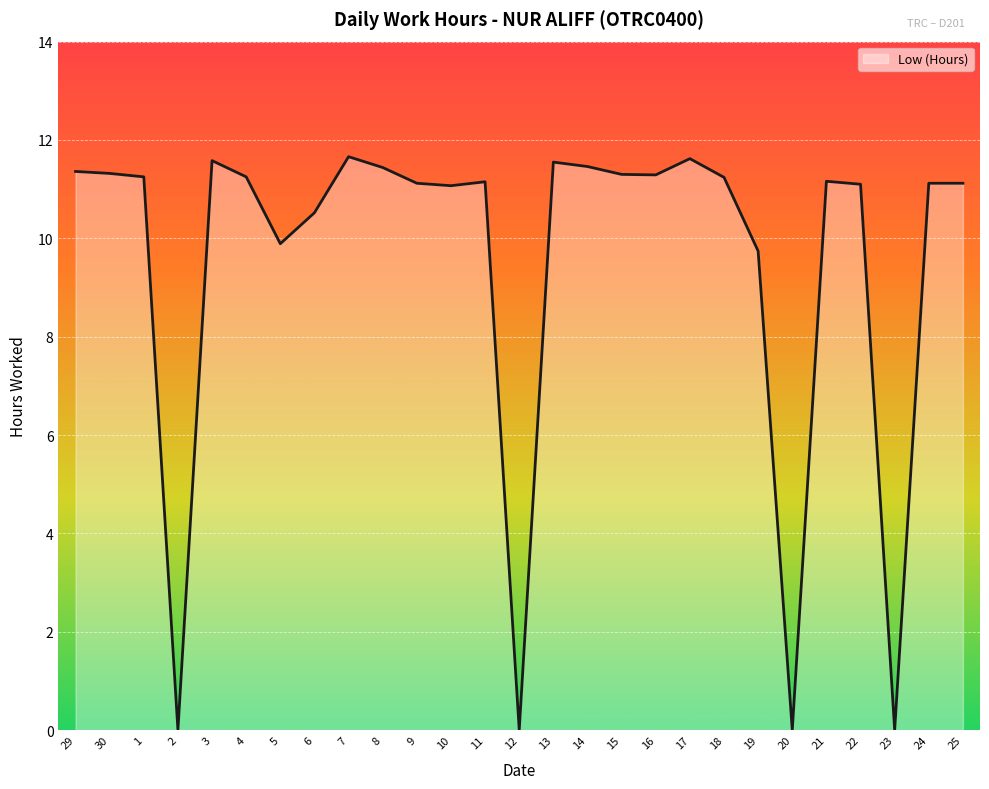

What position from the right is 19?

7